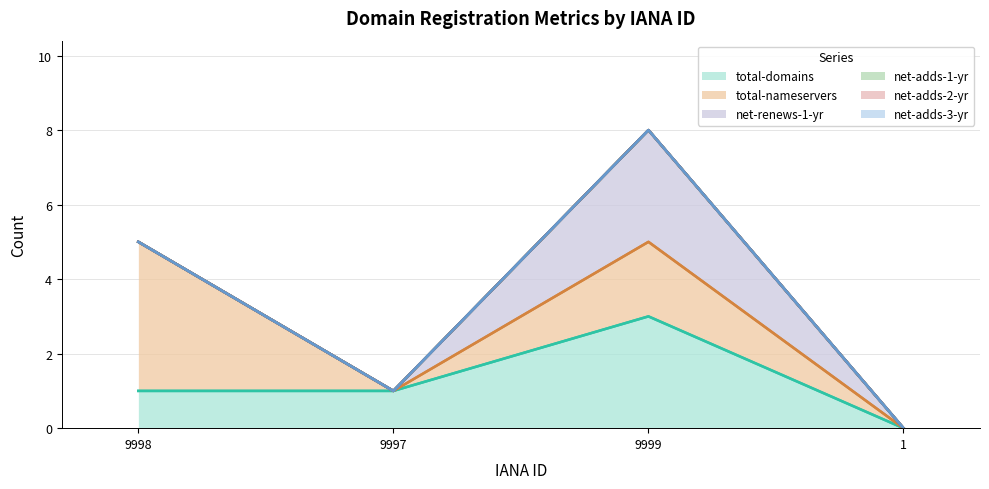

True or false: net-adds-1-yr and total-domains cross at least once.

False